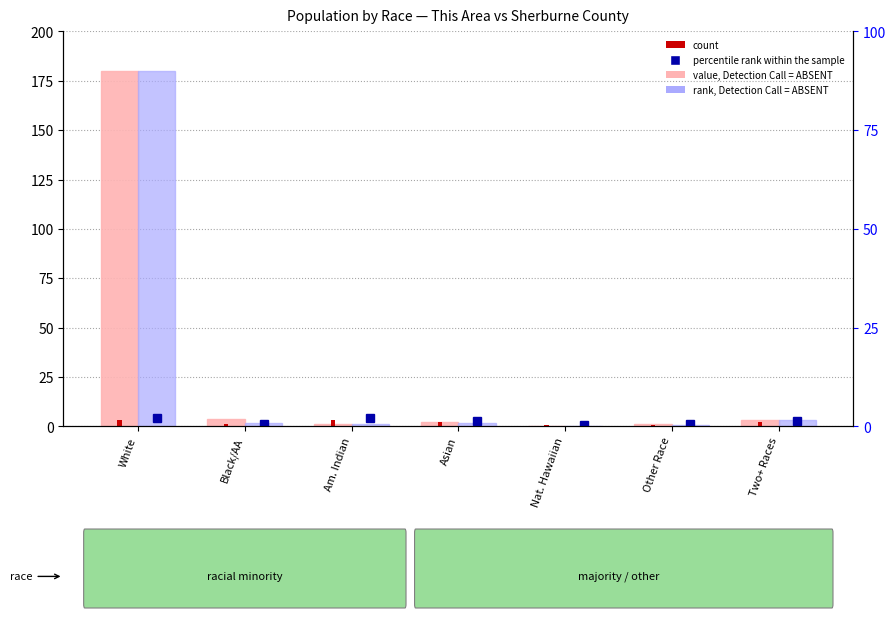

Is it true that value, Detection Call = ABSENT equals 0.5 at Am. Indian?

False